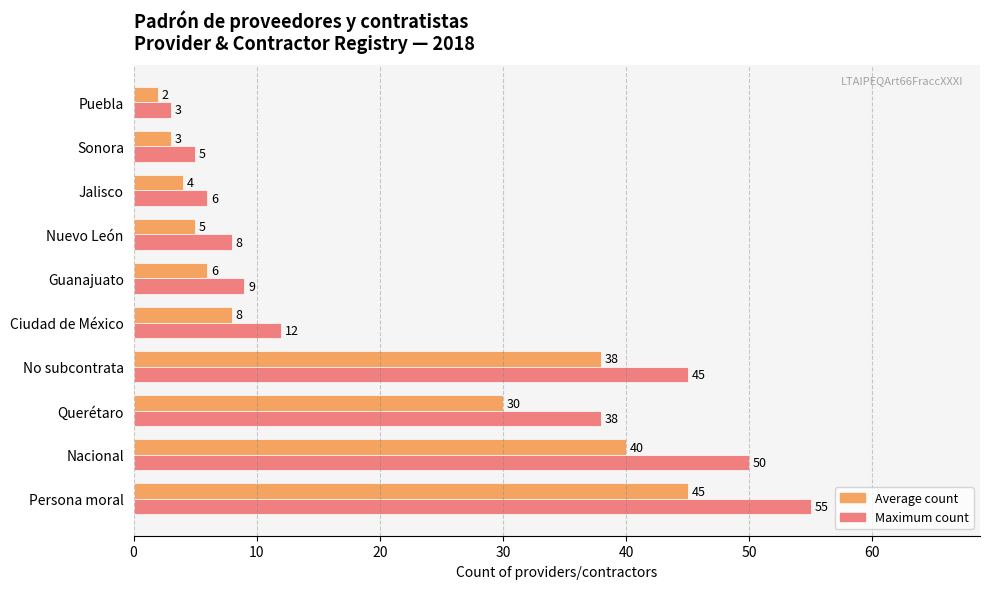

Read the Maximum count value at Sonora, to the nearest 5.

5